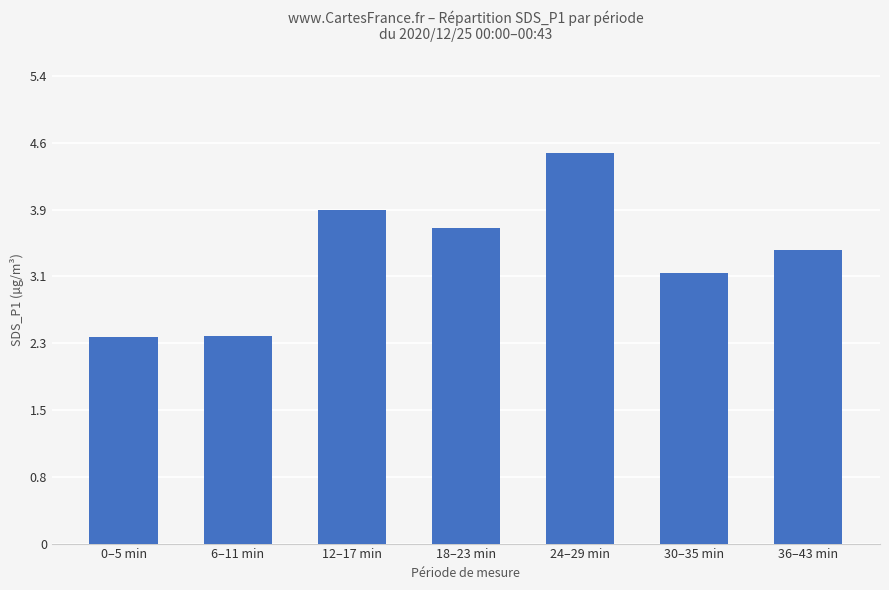

What is the minimum value shown in the chart?

2.4